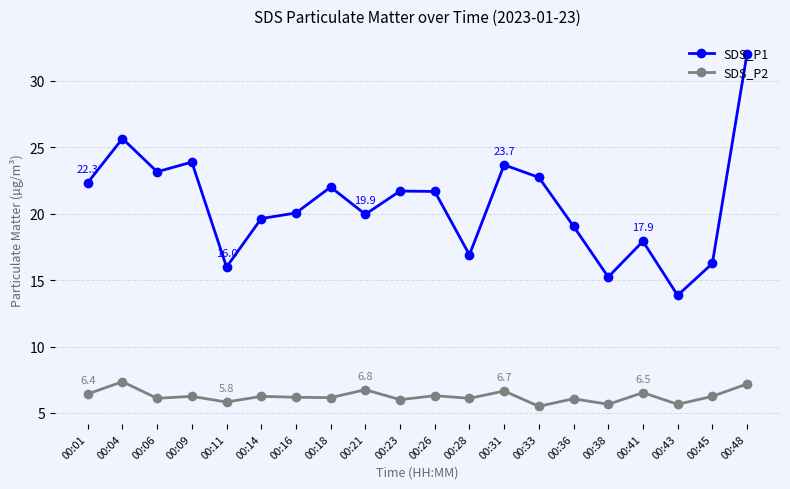

How many distinct data groups are displayed?

2